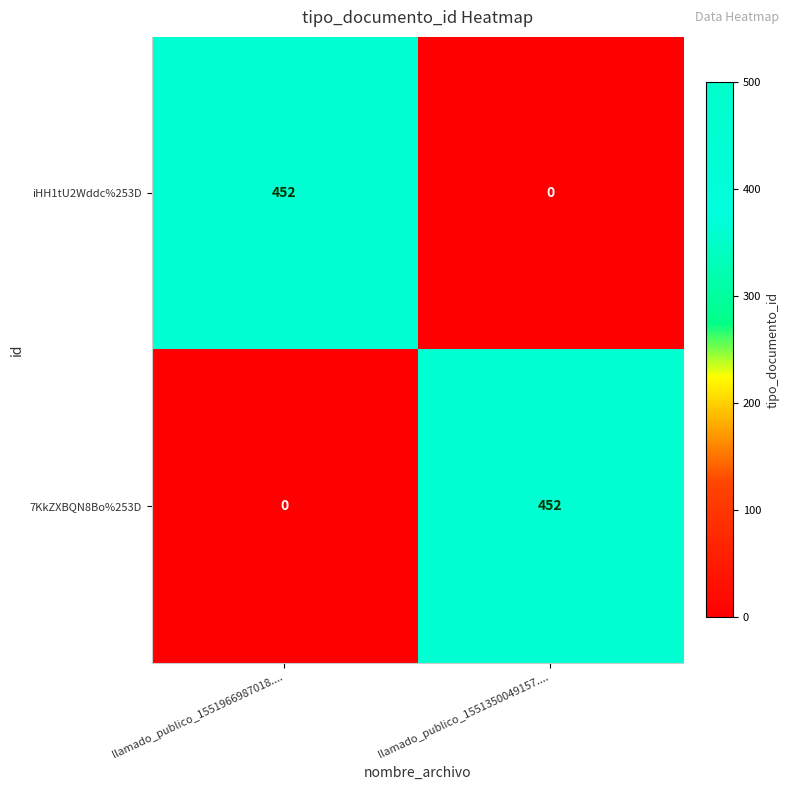

Count the number of categories in the chart.

2